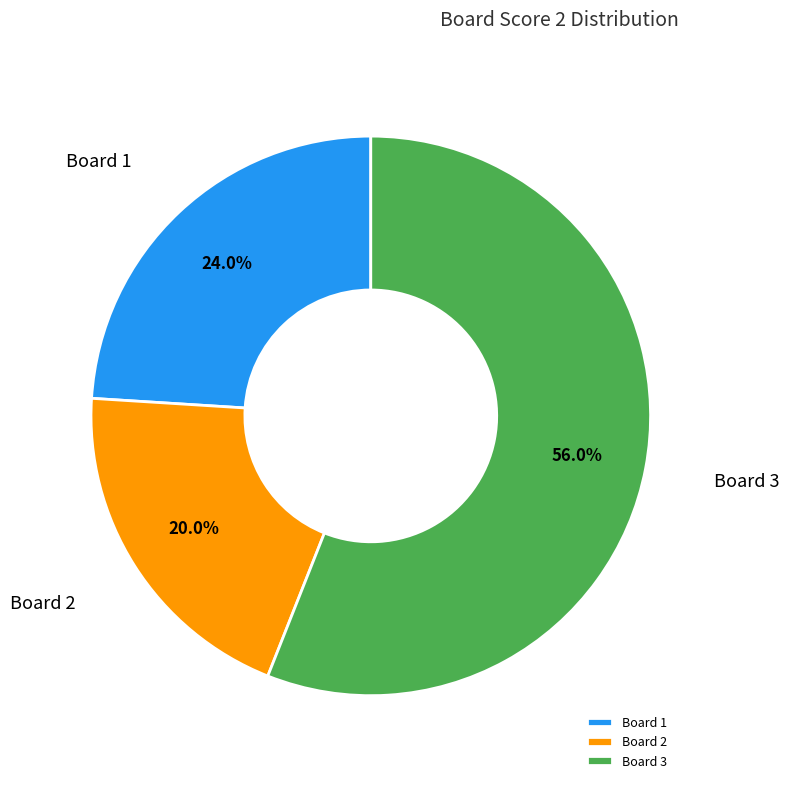

What percentage is NOT represented by Board 1?

76.0%